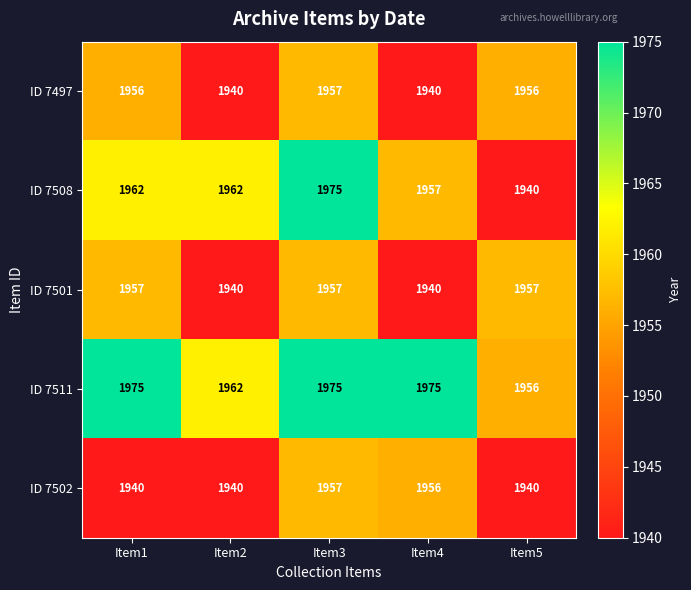

What is the difference between the maximum and second lowest values in the ID 7502 series?

17